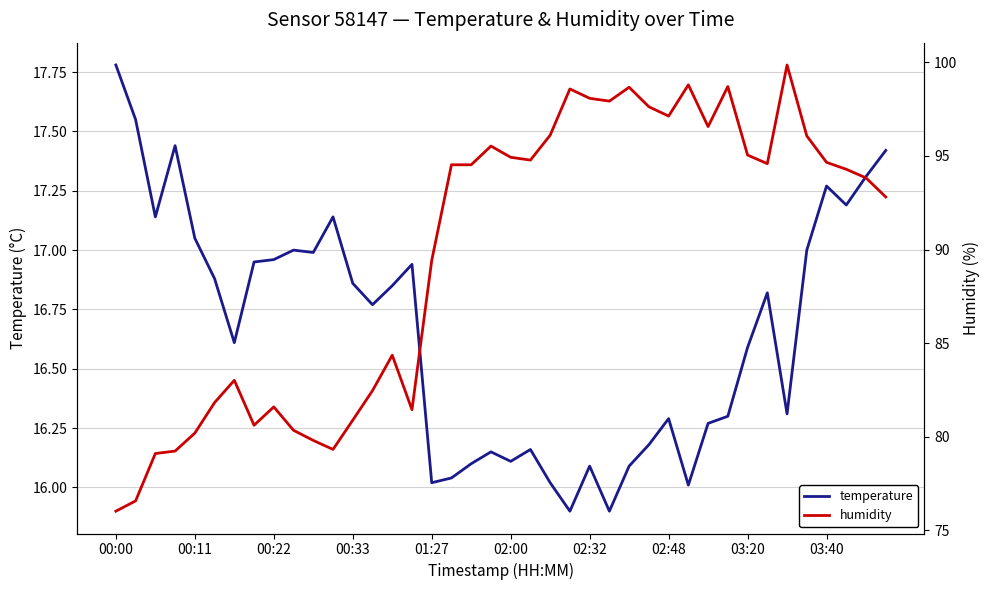

What is the difference between the maximum and minimum values in the temperature series?

1.9